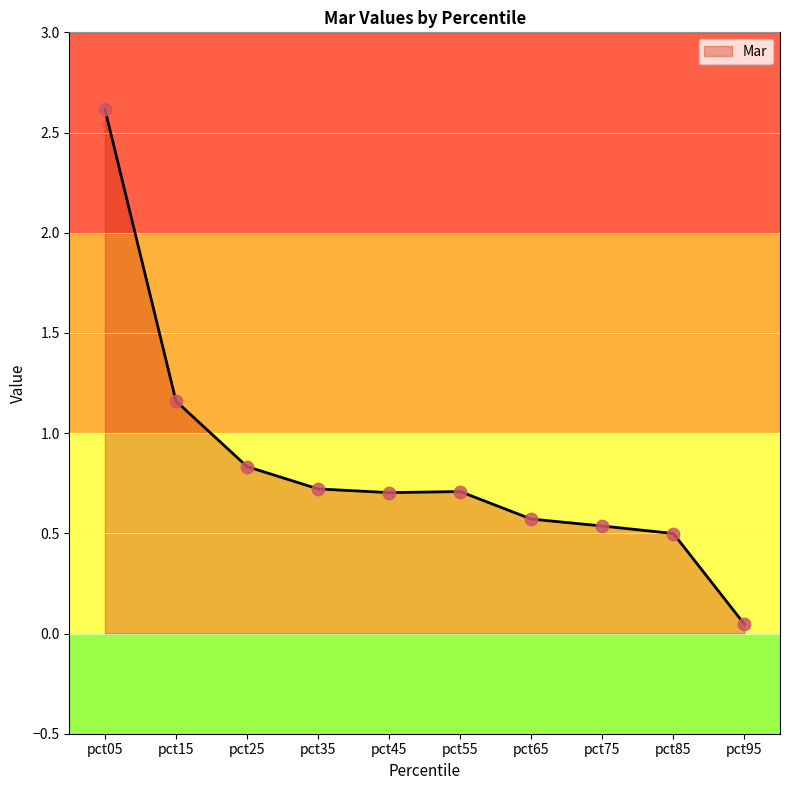

What is the change in value from pct35 to pct95?

-0.7